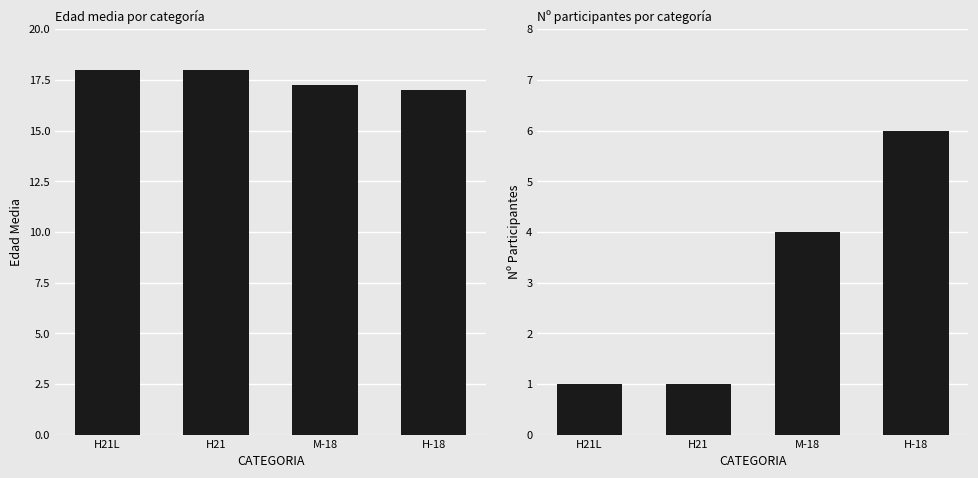

What is the difference between the highest and lowest values at H21?

17.0